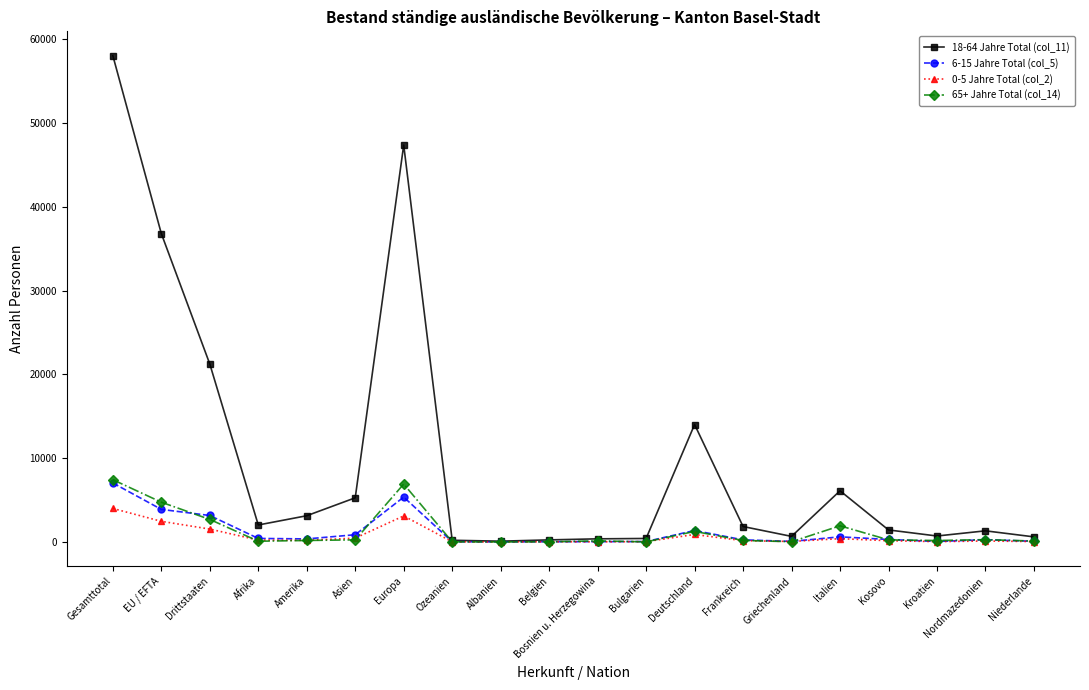

True or false: 18-64 Jahre Total (col_11) has more than 0 points higher than both neighbors.

True